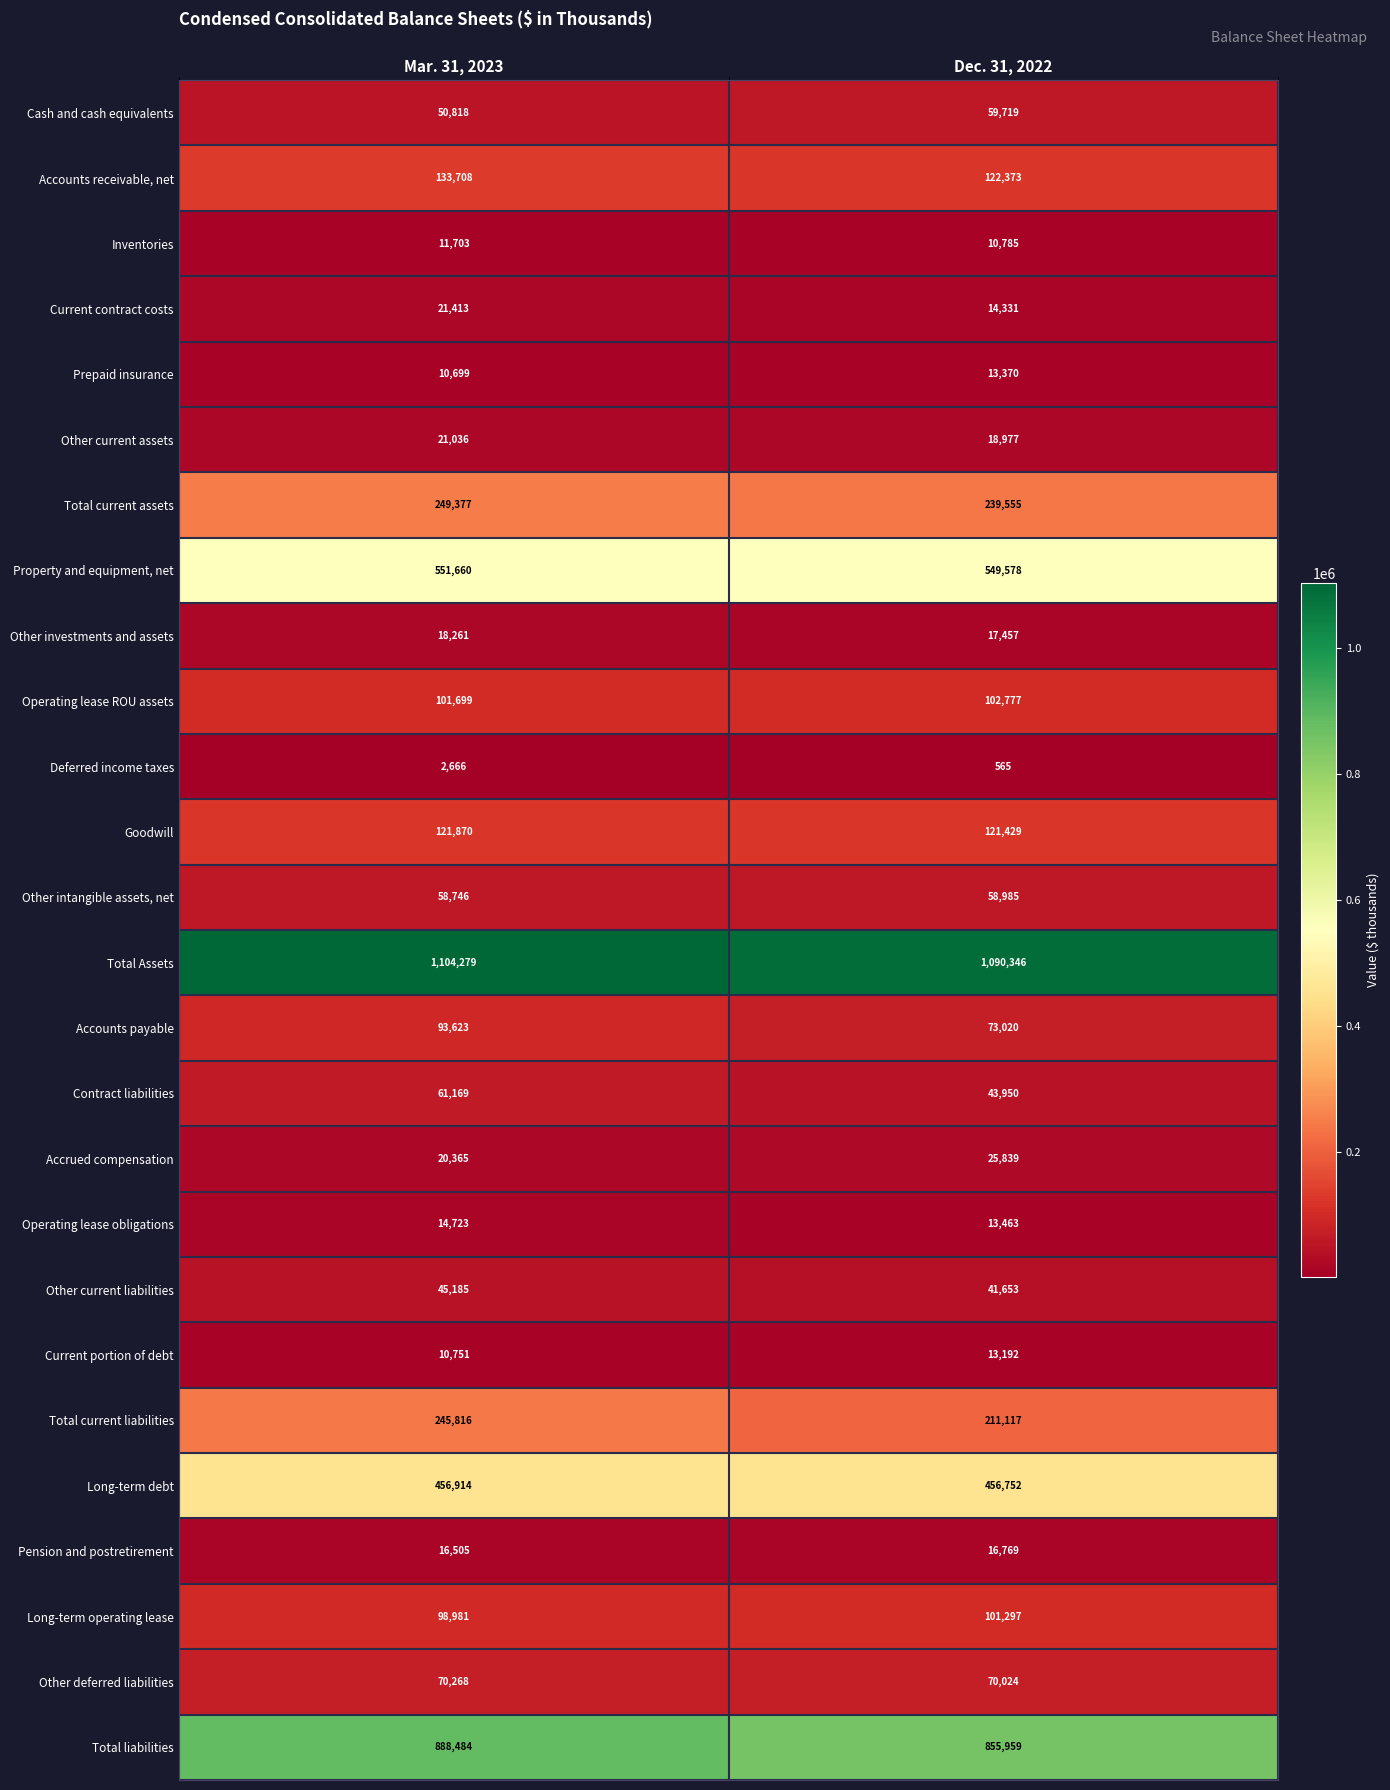

Which series changed the most between Mar. 31, 2023 and Dec. 31, 2022?

Total current liabilities